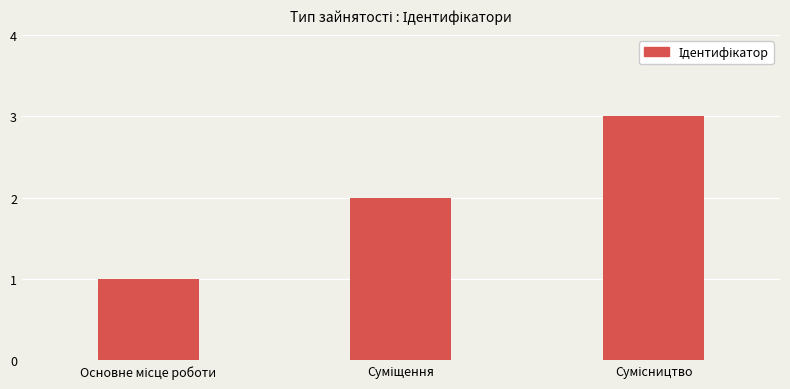

What is the difference between the second highest and minimum values?

1